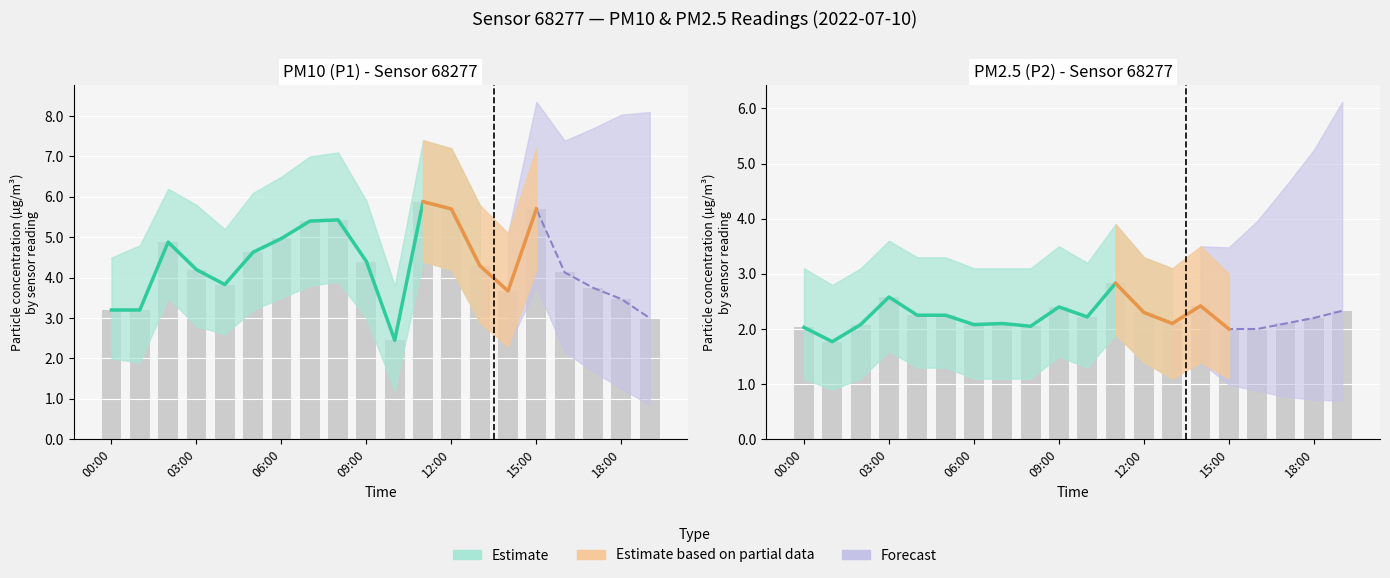

Rank the series by their maximum value, from highest to lowest.

P1, P2